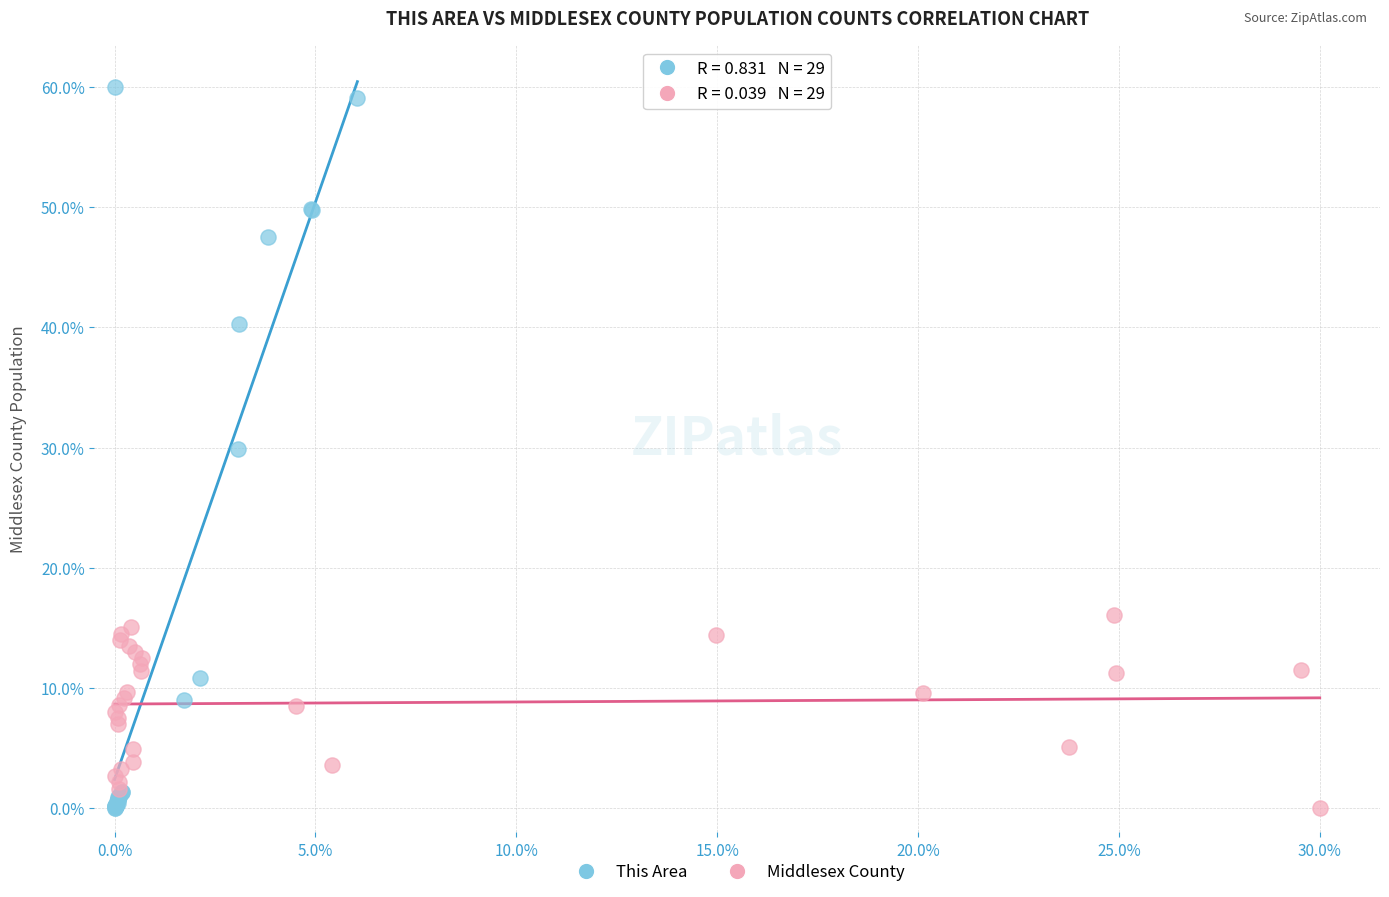

Which series has the largest Y range (max minus min)?

This Area